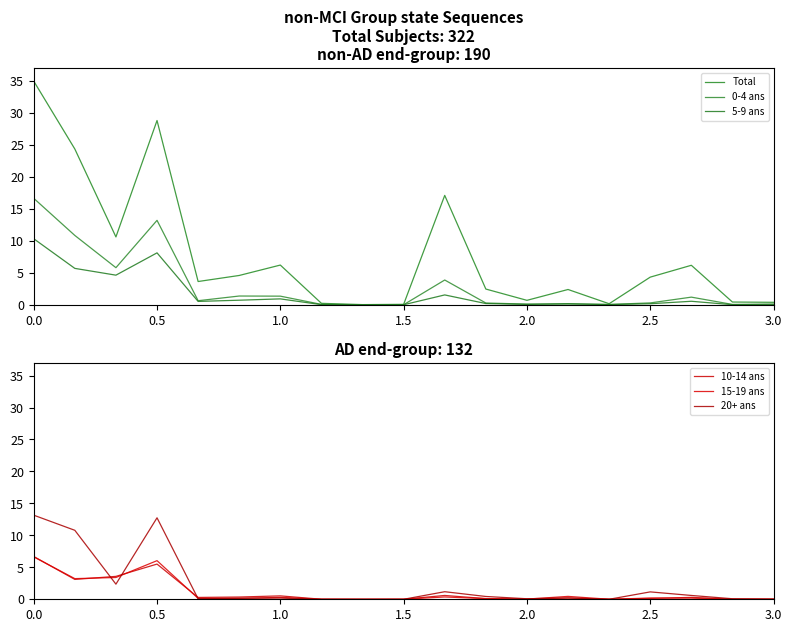

The value of 0-4 ans at 10 is 6.4. True or false?

False